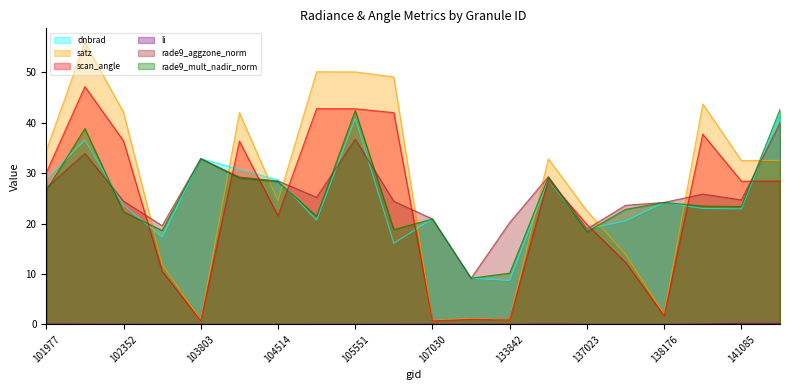

Is the value of dnbrad at 138176 greater than the value of rade9_aggzone_norm at 105551?

No